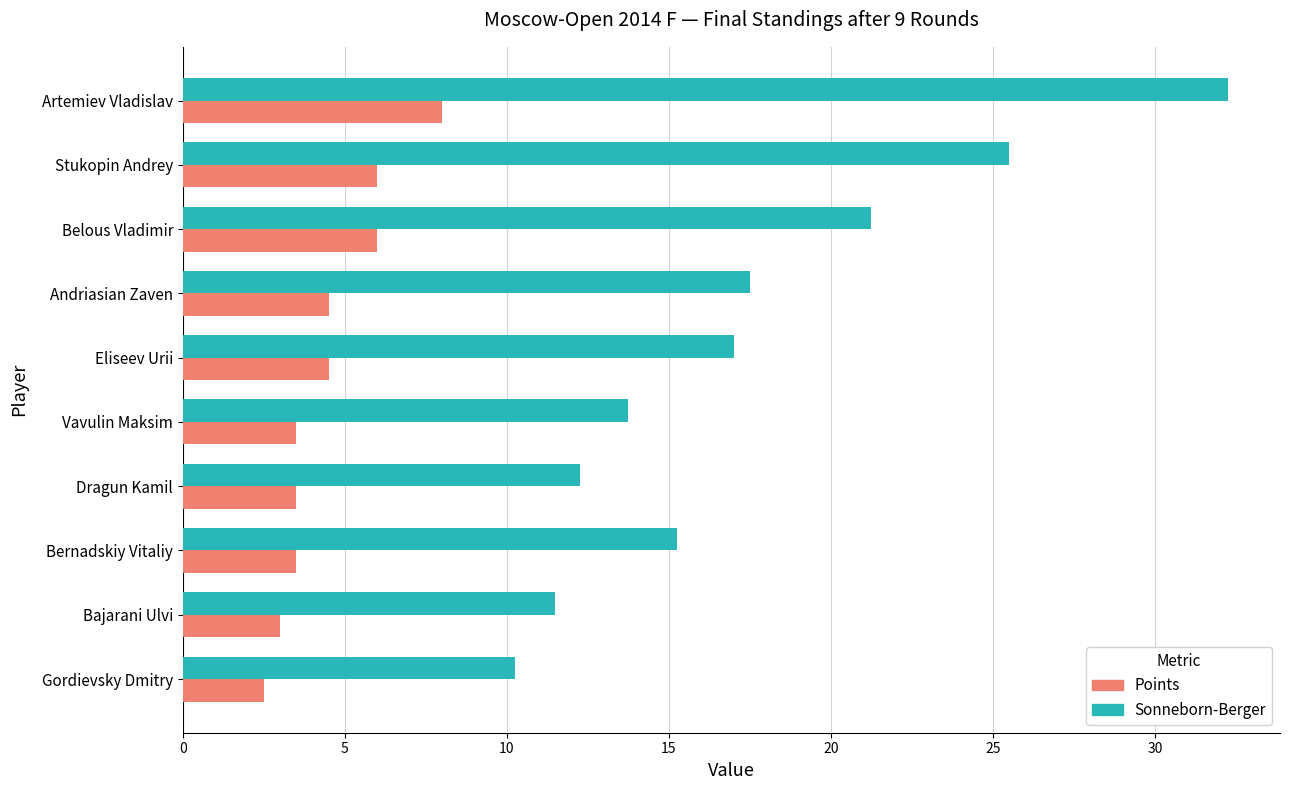

Is the value of Sonneborn-Berger at Artemiev Vladislav greater than the value of Points at Stukopin Andrey?

Yes